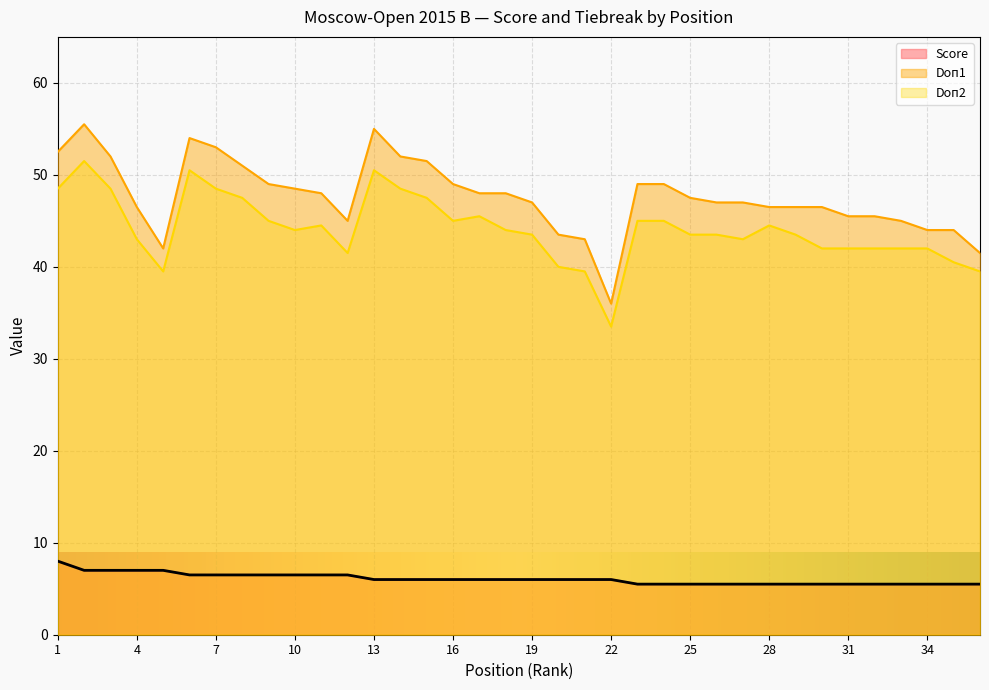

What is the difference between the second highest and minimum values in the Doп2 series?

17.0